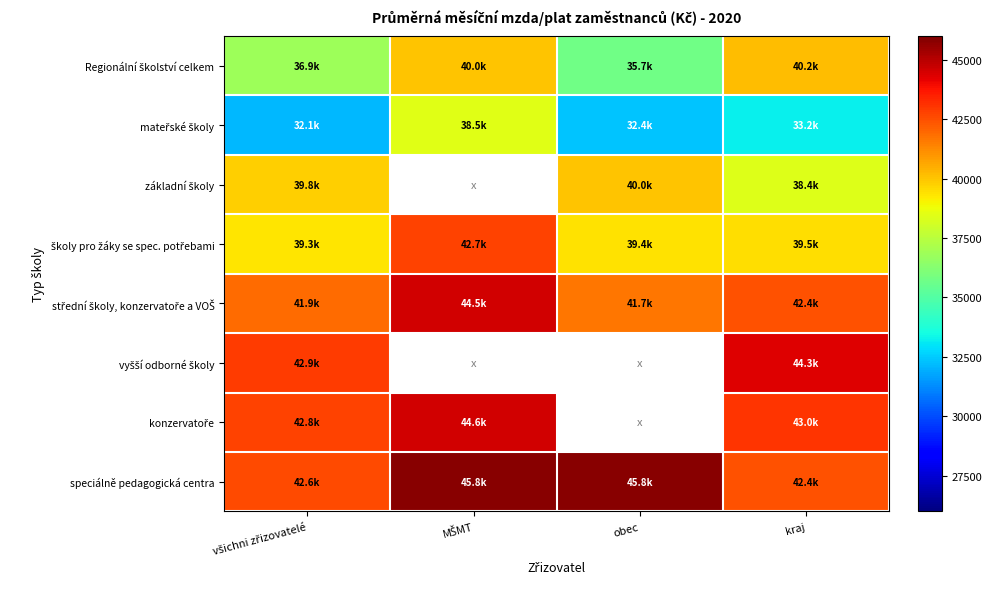

What is the spread (max minus min) of values at kraj?

11096.7